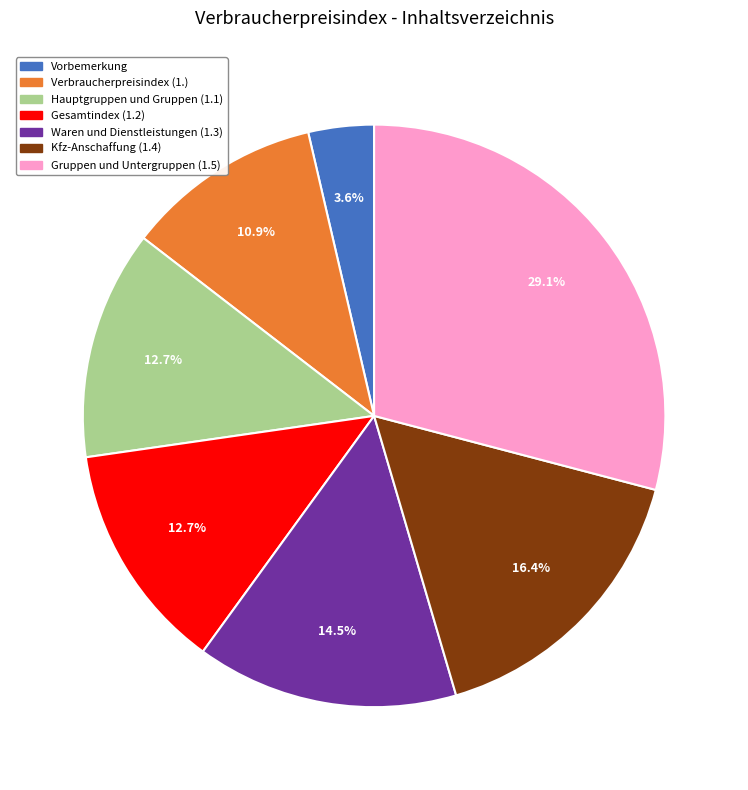

Is there a majority slice in this chart?

No